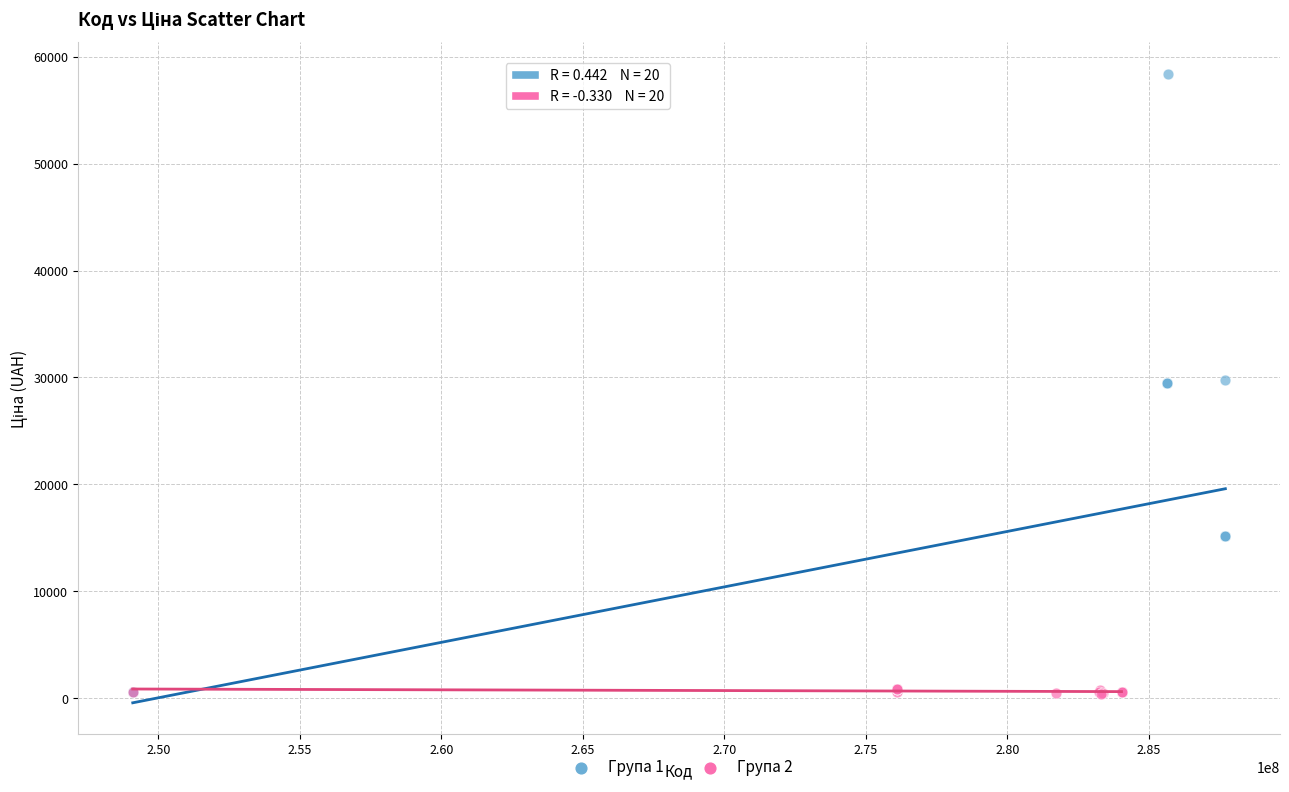

What are all the series names shown in the legend?

Група 1, Група 2